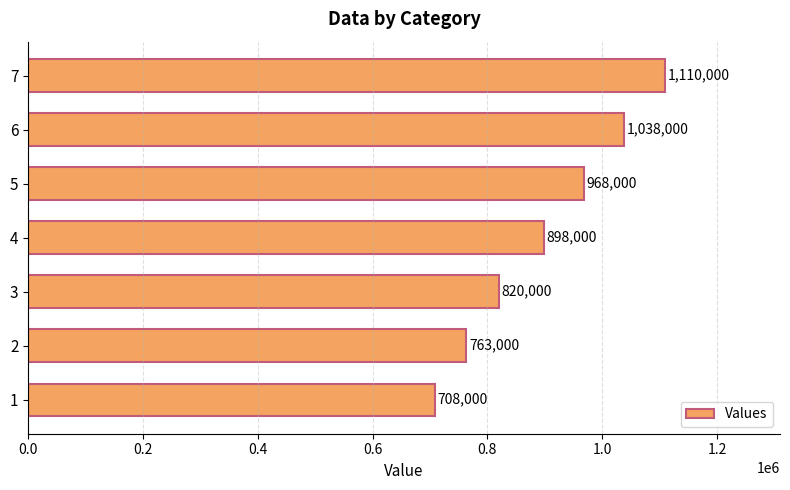

Which label corresponds to the largest value in the chart?

7